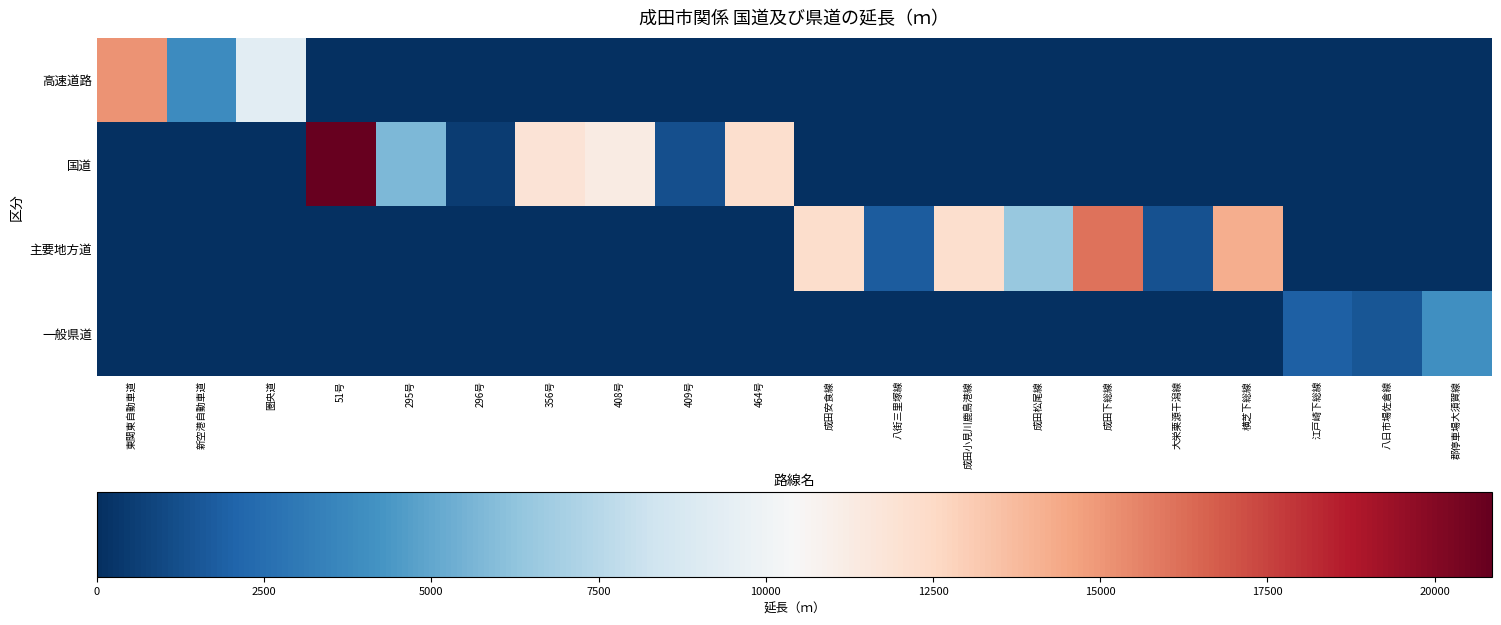

At which category does the chart reach its peak across all series?

51号